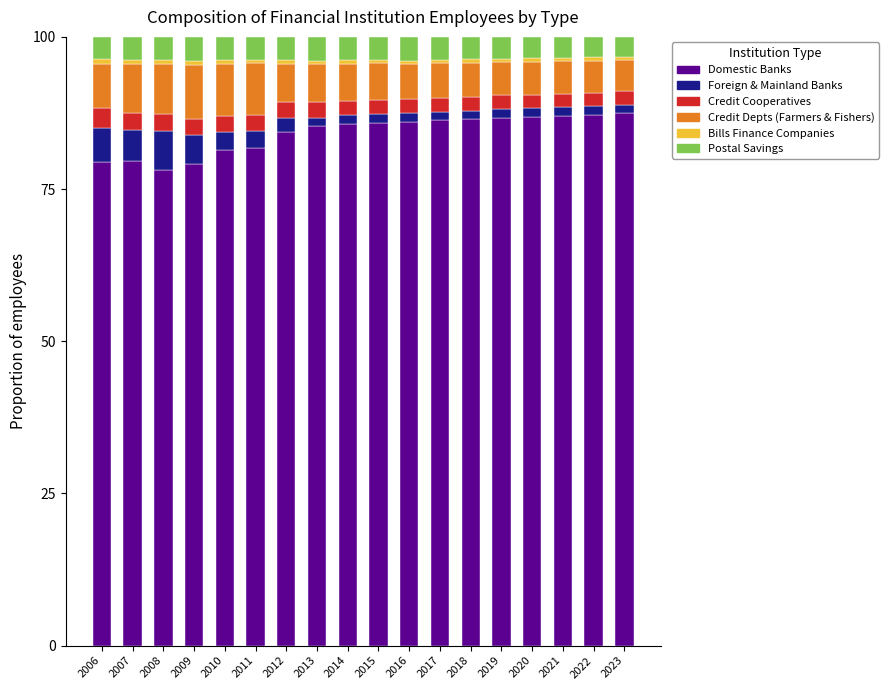

What is the lowest value of the Domestic Banks series?

78.1